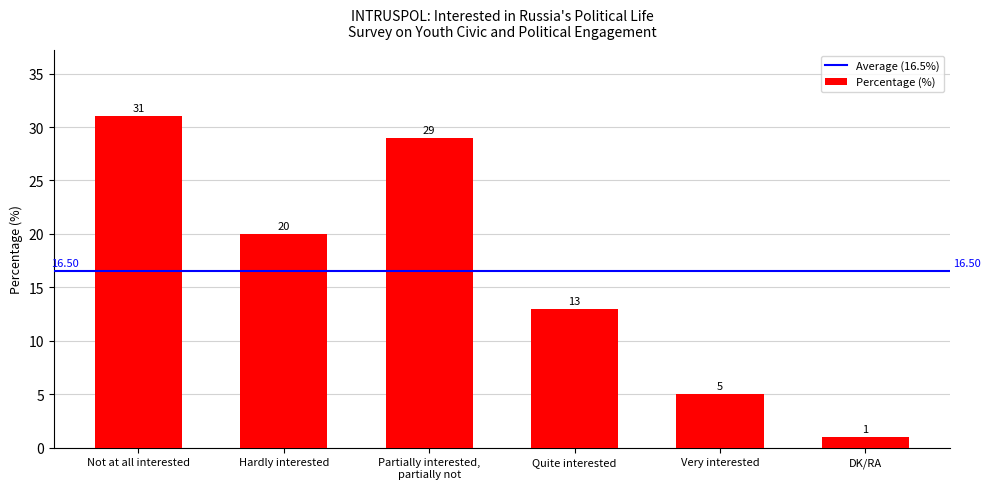

Which category has the lowest value across all series?

DK/RA